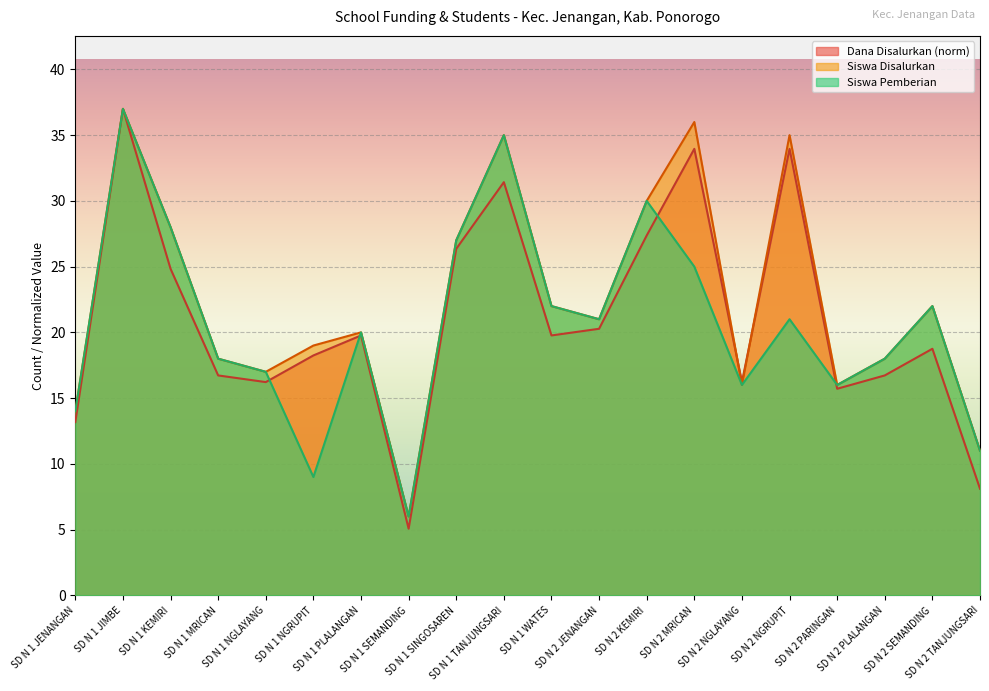

List the series in order of their peak value, lowest first.

Dana Disalurkan, Siswa Disalurkan, Siswa Pemberian